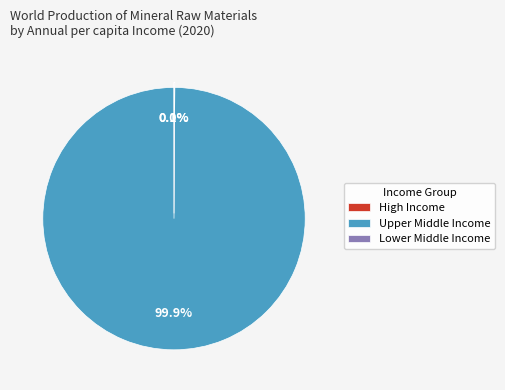

Which slice represents more than half of the pie?

Upper Middle Income